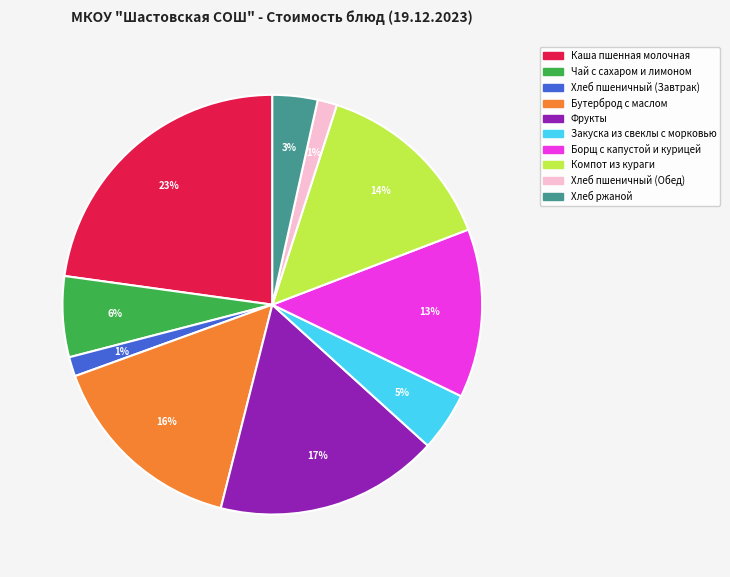

Combined, do Борщ с капустой и курицей and Бутерброд с маслом account for over 50%?

No